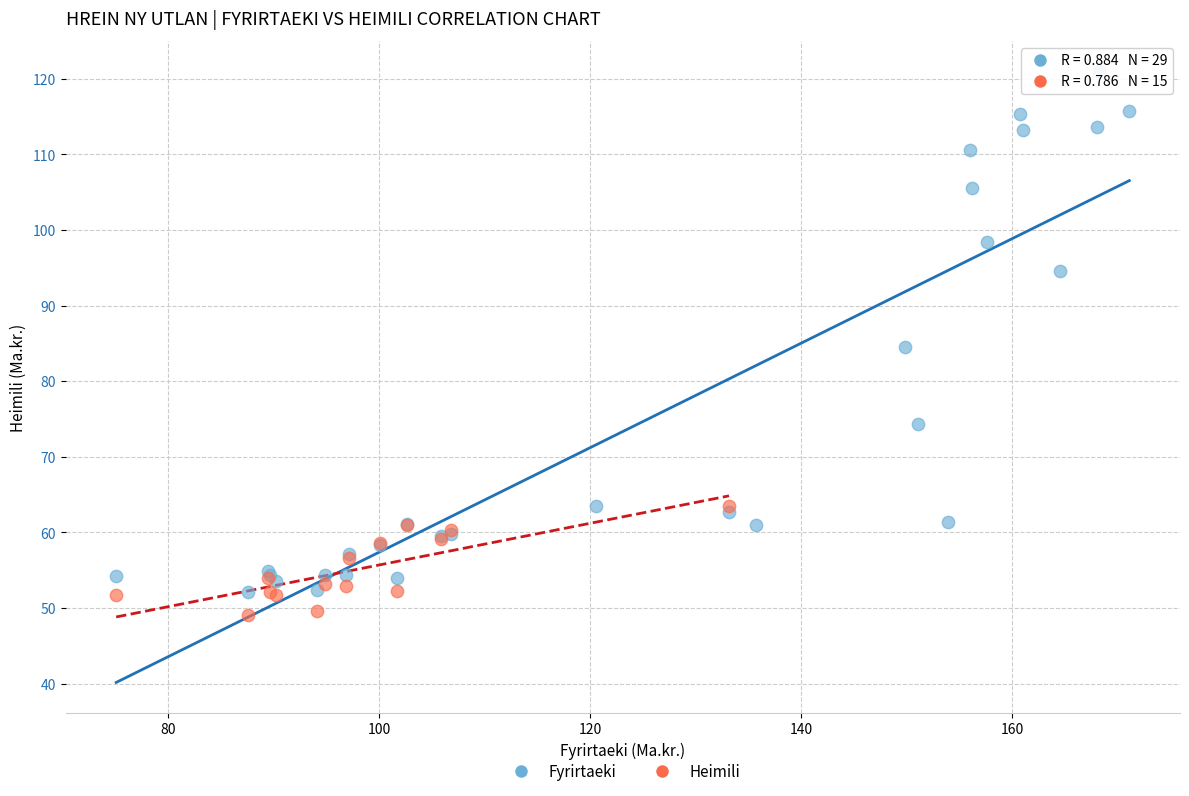

Which series has the widest spread of Y values?

Fyrirtaeki